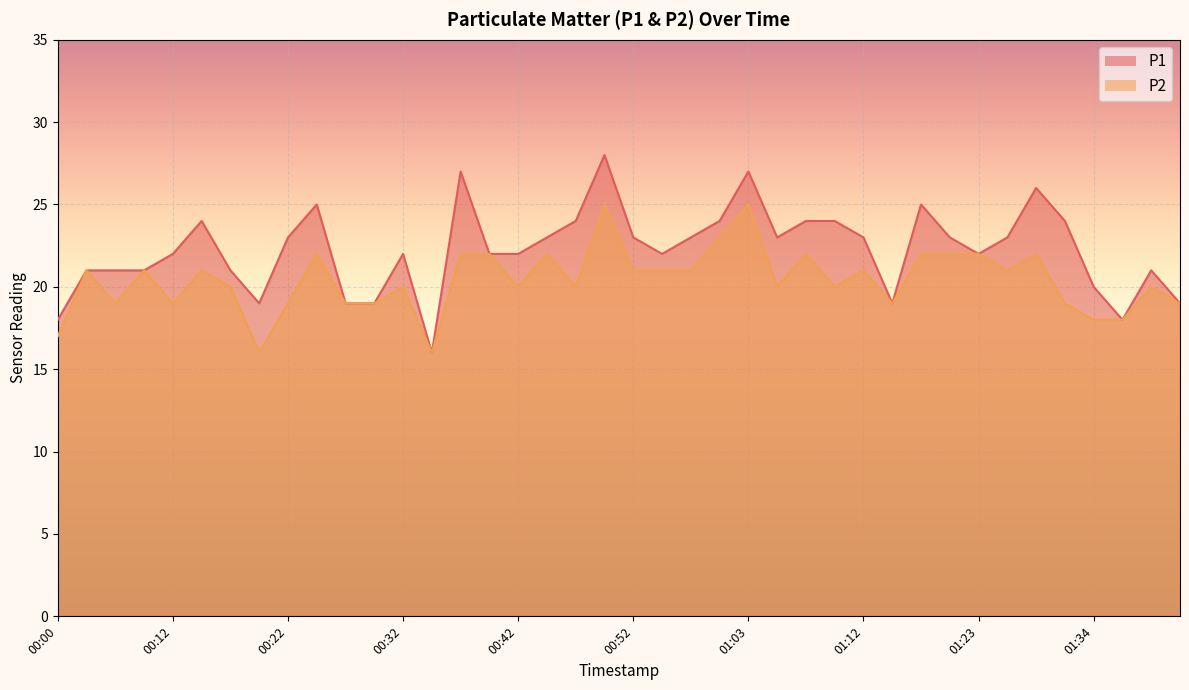

The P1 series shows 23 at 01:12. True or false?

True